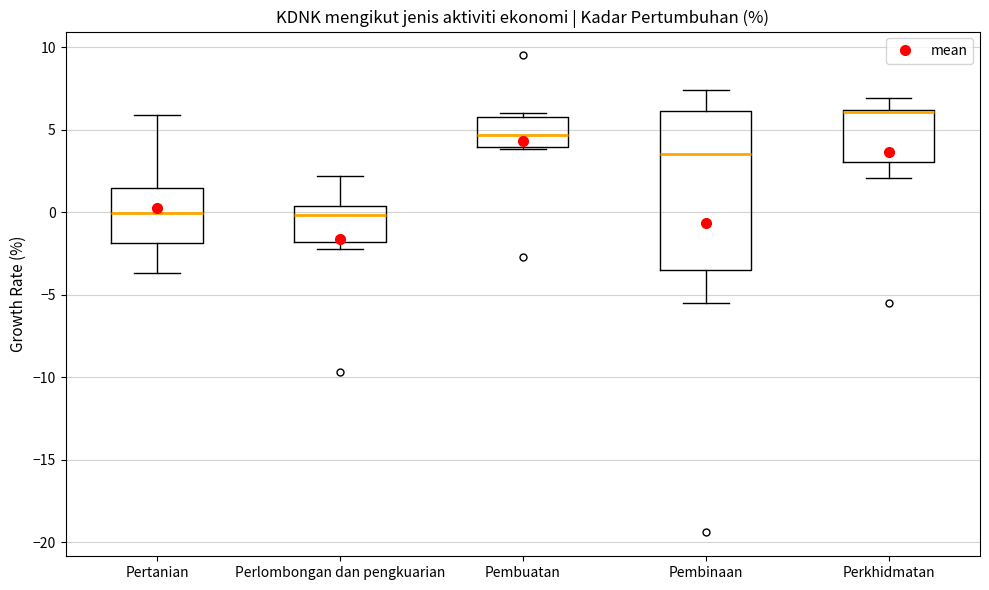

Where is the upper edge of the box for Perlombongan dan pengkuarian on the y-axis? The values are not printed on the chart, so give them approximately, as read against the axis.

0.5